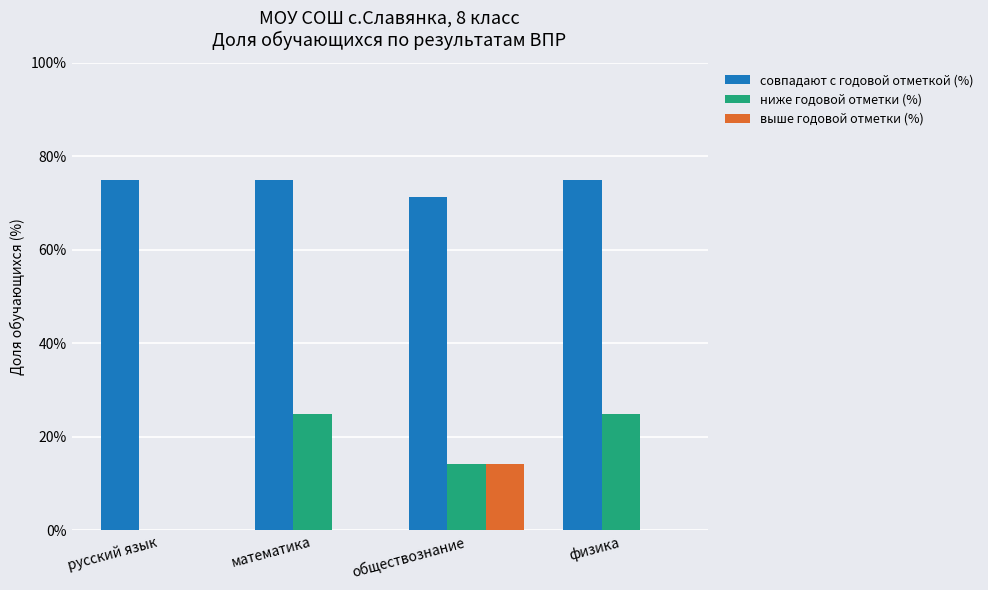

What is the average value of the выше годовой отметки (%) series?

3.6